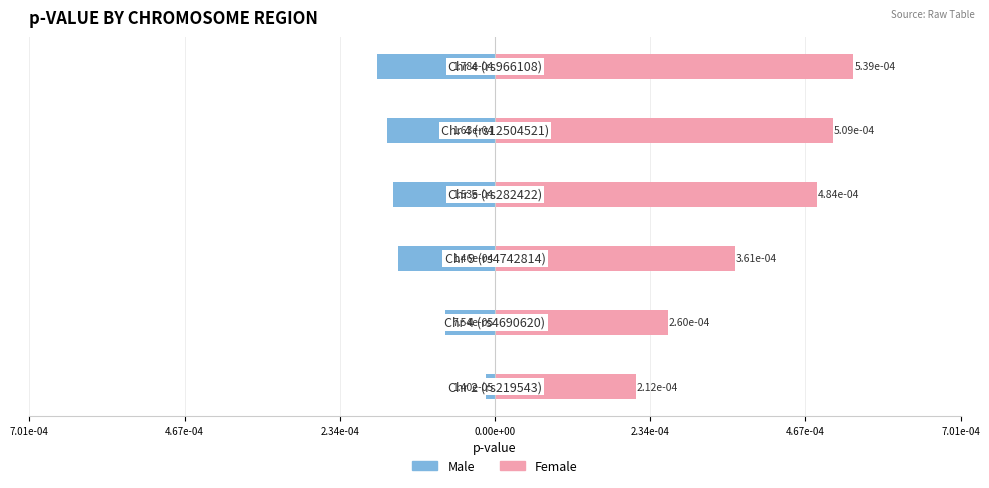

Is the value of Male at 0.00e+00 greater than the value of Female at 2.34e-04?

No